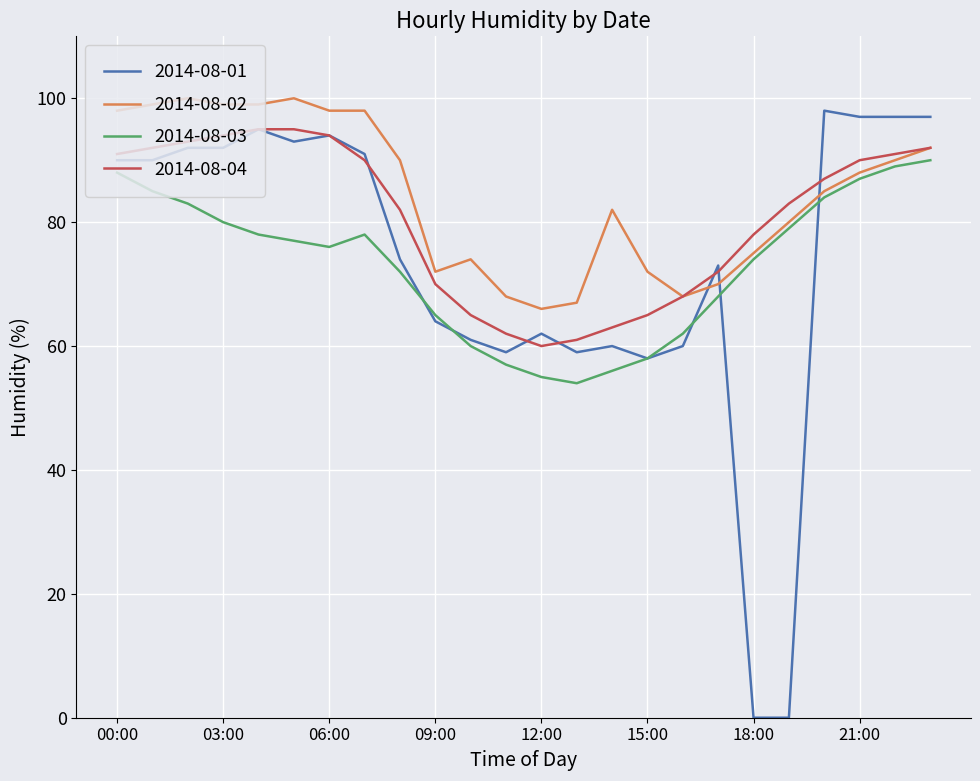

Which series has the largest range (max minus min)?

2014-08-01